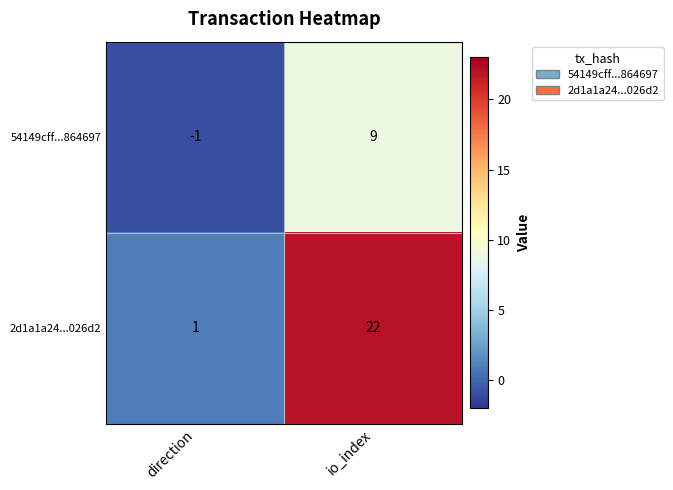

Reading right to left, transcribe all the data shown in this chart.

54149cff...864697: io_index=9	direction=-1
2d1a1a24...026d2: io_index=22	direction=1